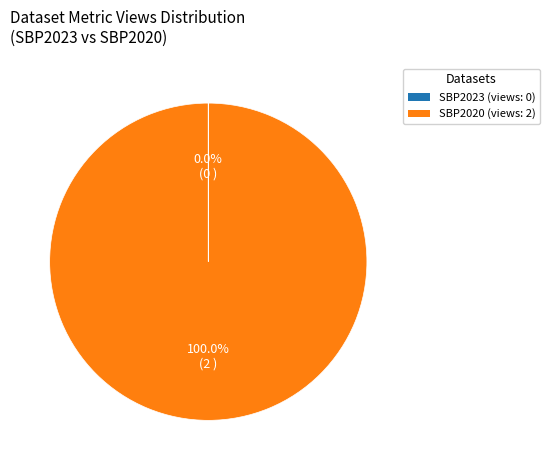

Is there a majority slice in this chart?

Yes